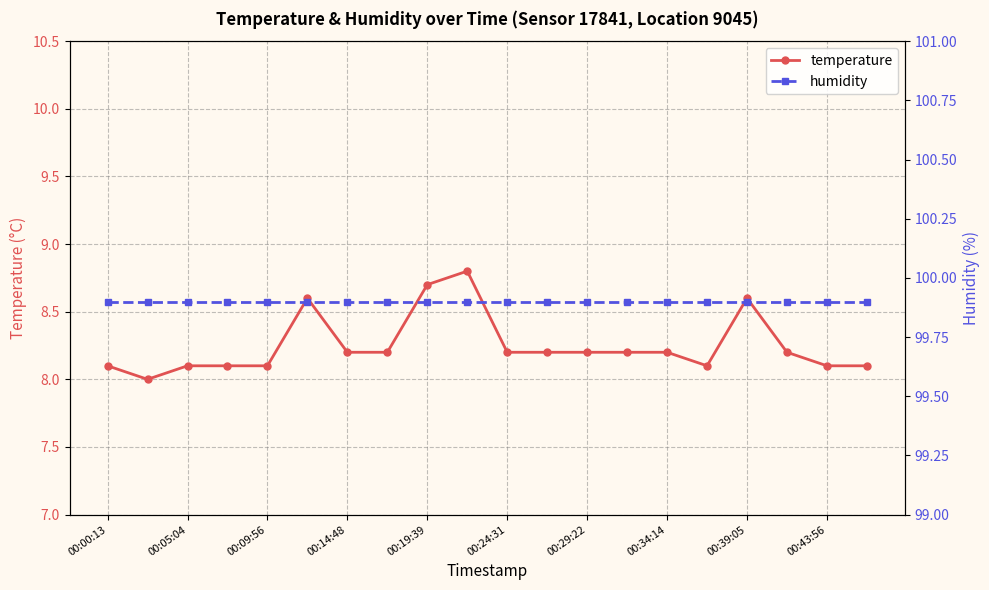

True or false: temperature has a value of 3.0 at 00:19:39.

False